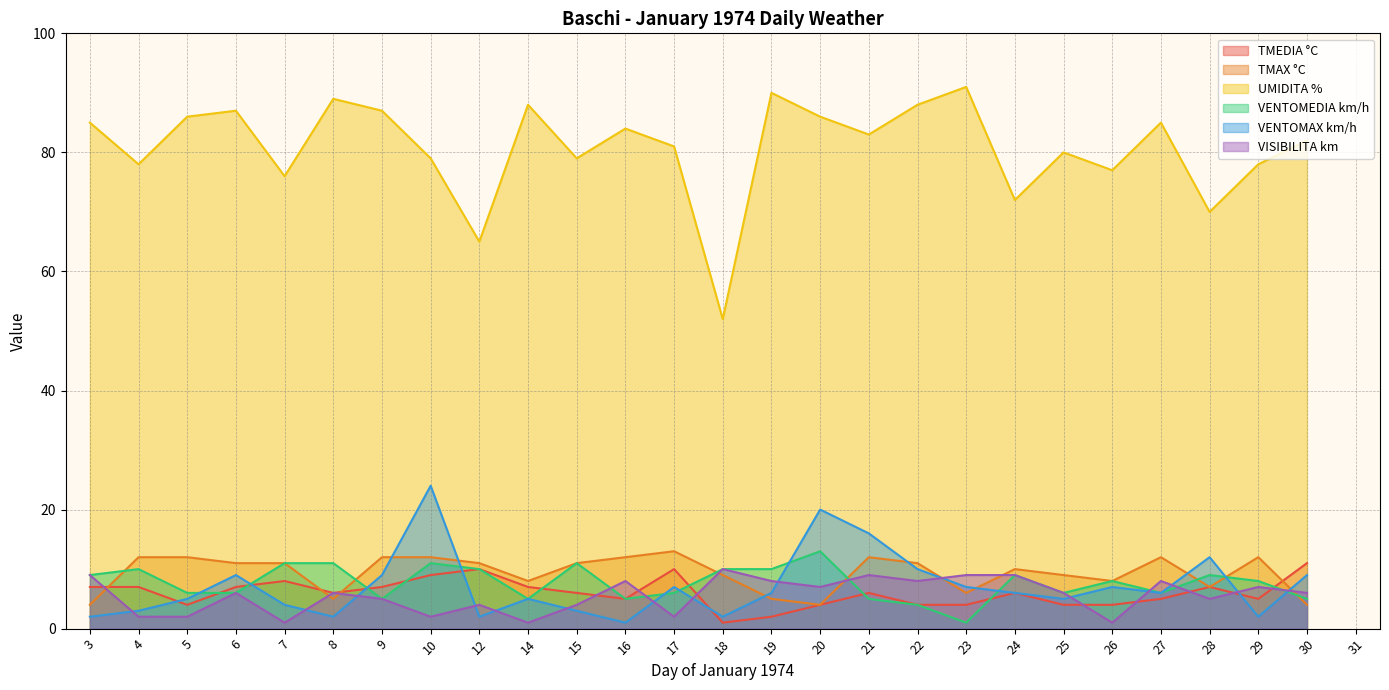

The UMIDITA % series shows 86 at 5. True or false?

True